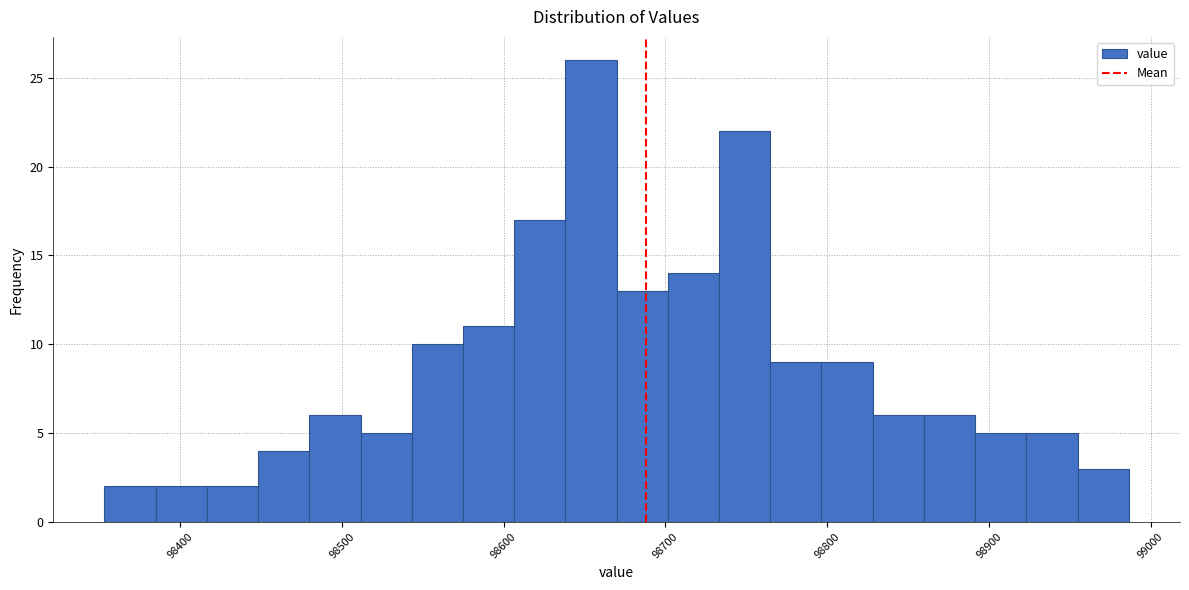

Around what value on the x-axis is the tallest bar? Give the approximate position of its centre, as read against the axis.

98650